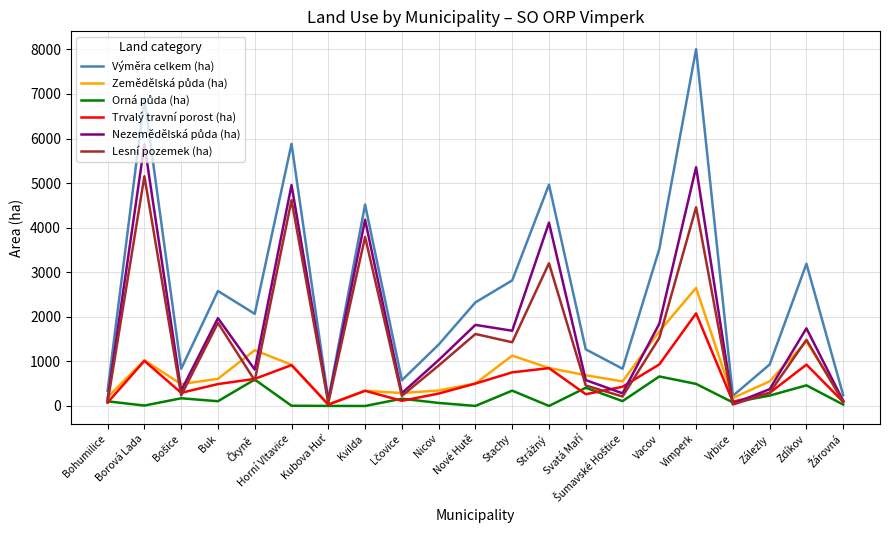

At which category is the sum across all series the highest?

Vimperk